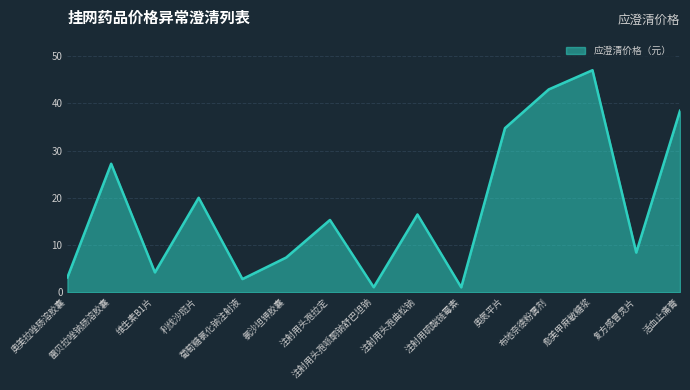

At which category does the data reach its first local peak?

雷贝拉唑钠肠溶胶囊